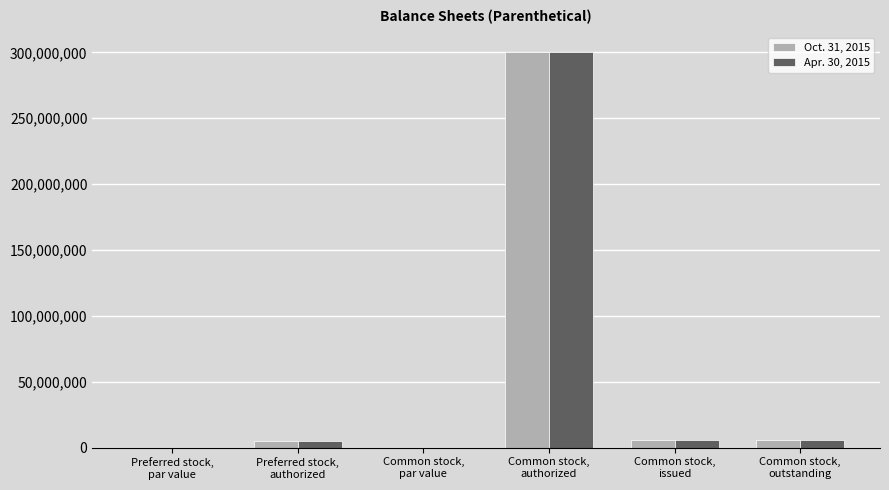

At which label does Oct. 31, 2015 first exceed 5994448?

Common stock,
authorized